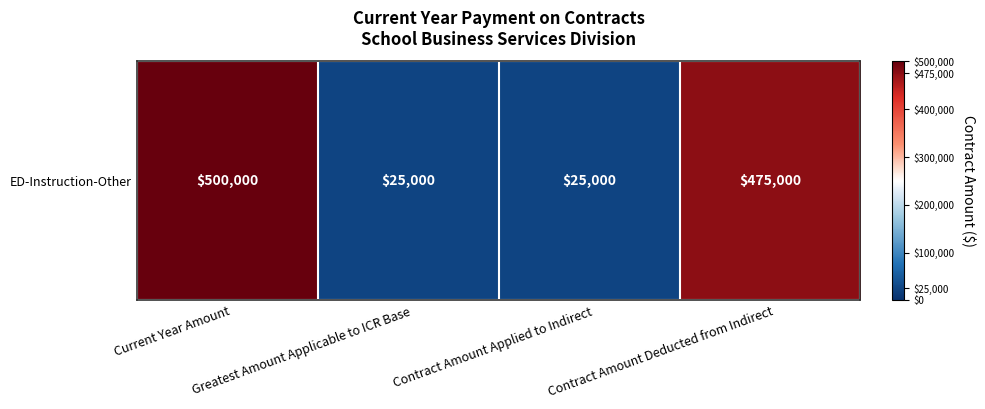

Reading left to right, transcribe all the data shown in this chart.

500000	25000	25000	475000